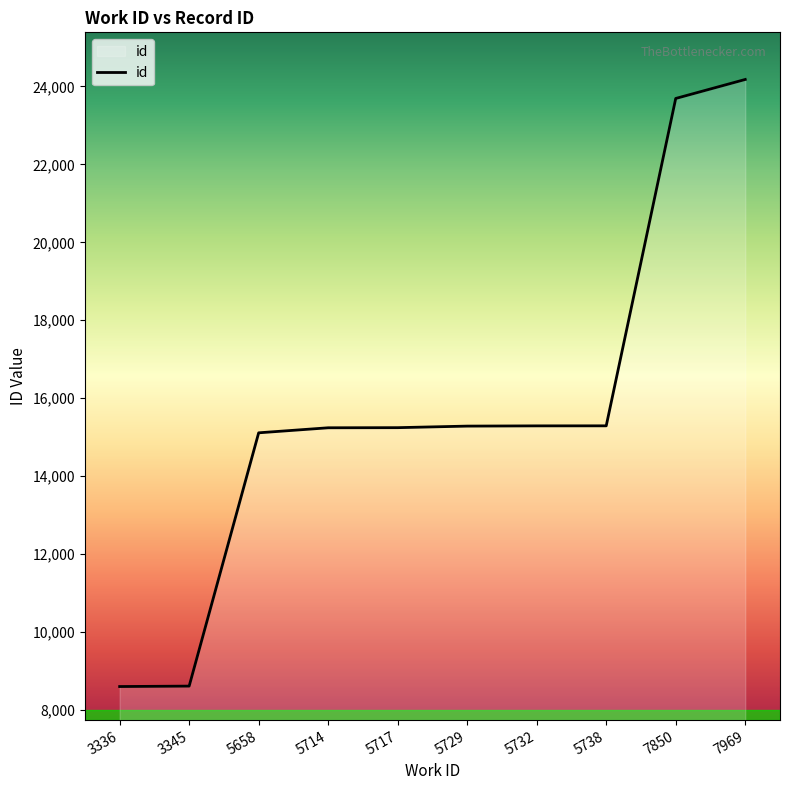

What is the difference between the maximum and minimum values?

15569